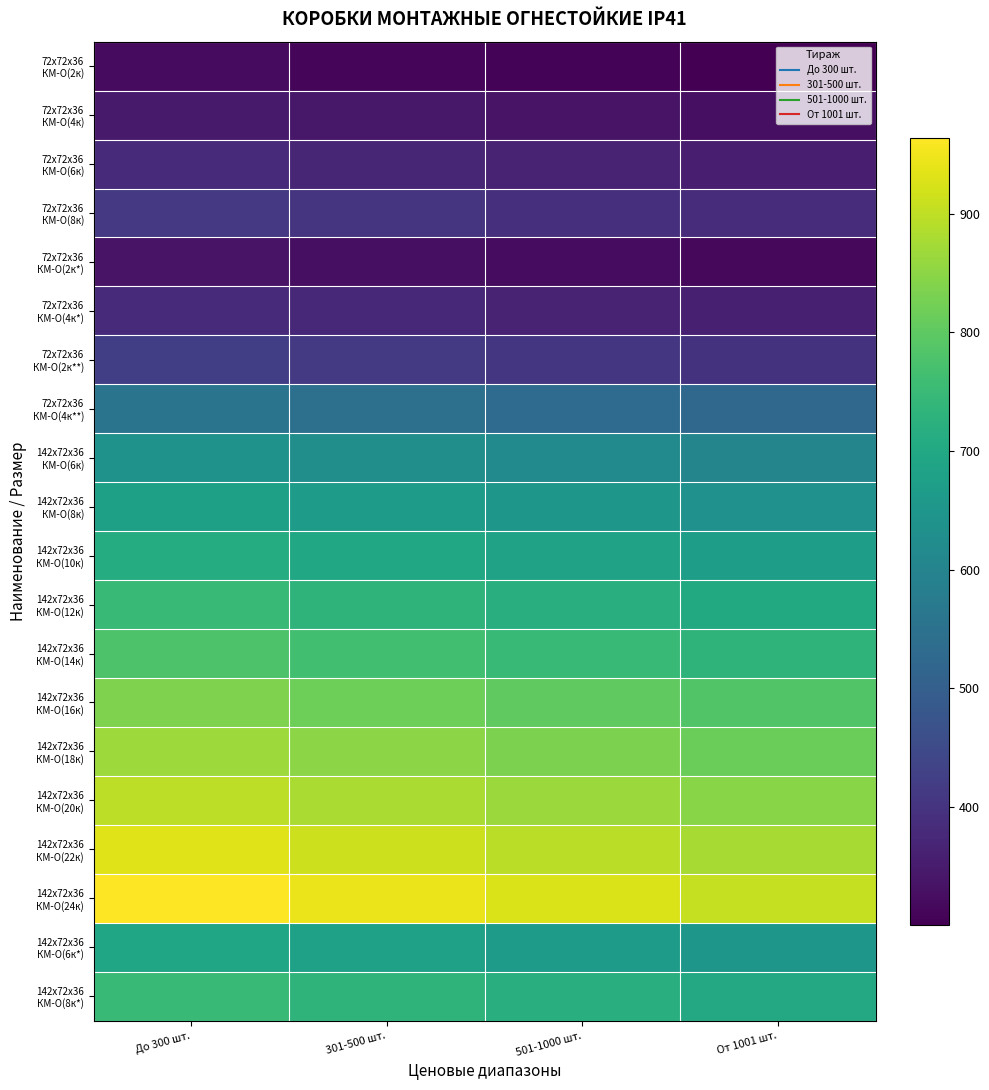

Rank the series by their maximum value, from highest to lowest.

142x72х36 КМ-О(24к), 142x72х36 КМ-О(22к), 142x72х36 КМ-О(20к), 142x72х36 КМ-О(18к), 142x72х36 КМ-О(16к), 142x72х36 КМ-О(14к), 142x72х36 КМ-О(12к), 142x72х36 КМ-О(8к*), 142x72х36 КМ-О(10к), 142x72х36 КМ-О(6к*), 142x72х36 КМ-О(8к), 142x72х36 КМ-О(6к), 72х72х36 КМ-О(4к**), 72х72х36 КМ-О(2к**), 72х72х36 КМ-О(8к), 72х72х36 КМ-О(4к*), 72х72х36 КМ-О(6к), 72х72х36 КМ-О(4к), 72х72х36 КМ-О(2к*), 72х72х36 КМ-О(2к)